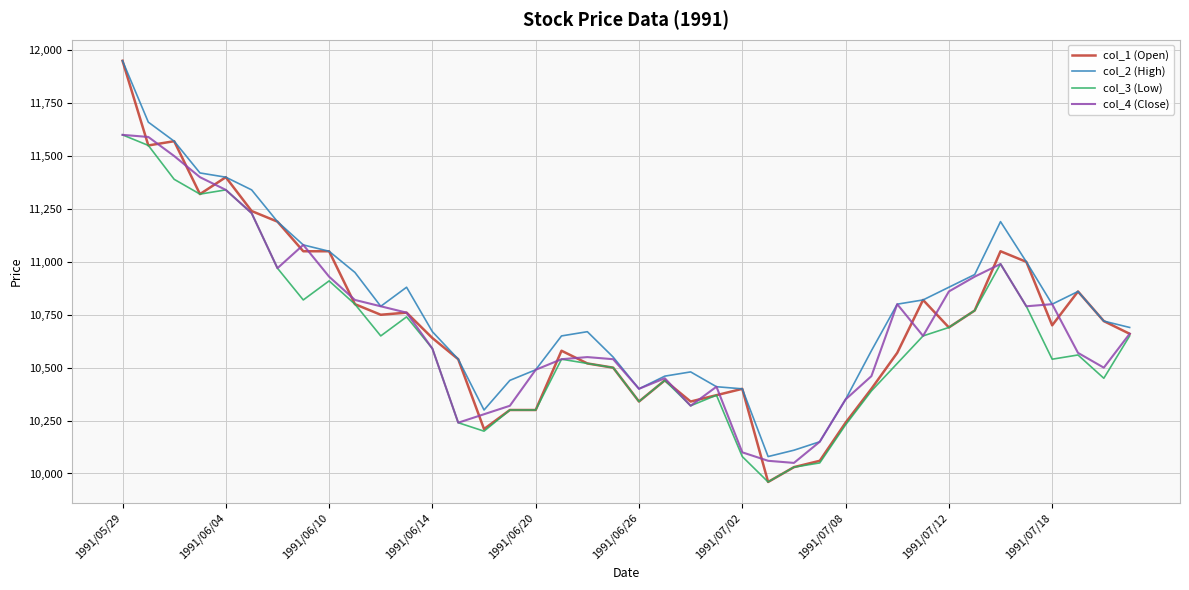

What is the highest value of the col_4 (Close) series?

11600